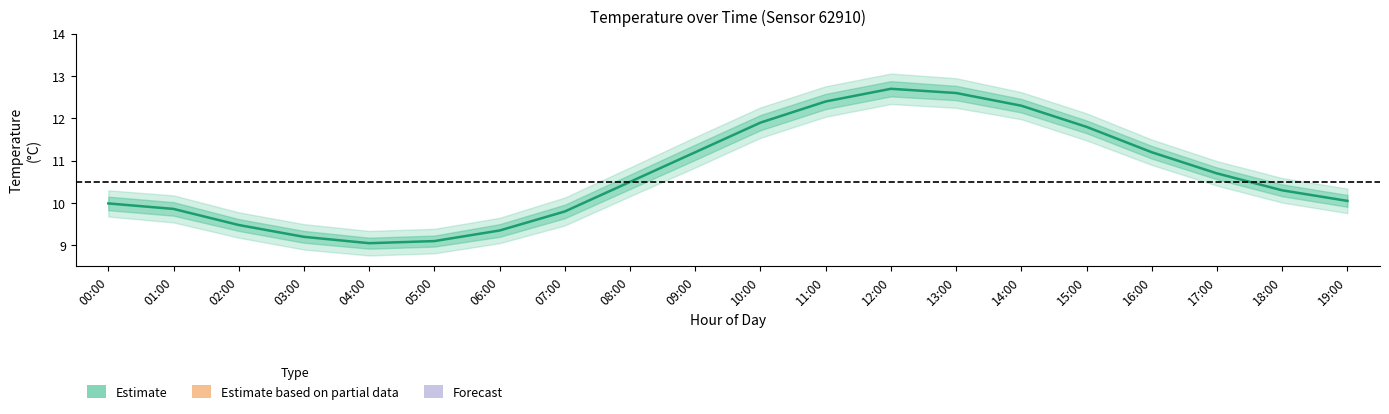

What is the sum of all temperature values?

213.5